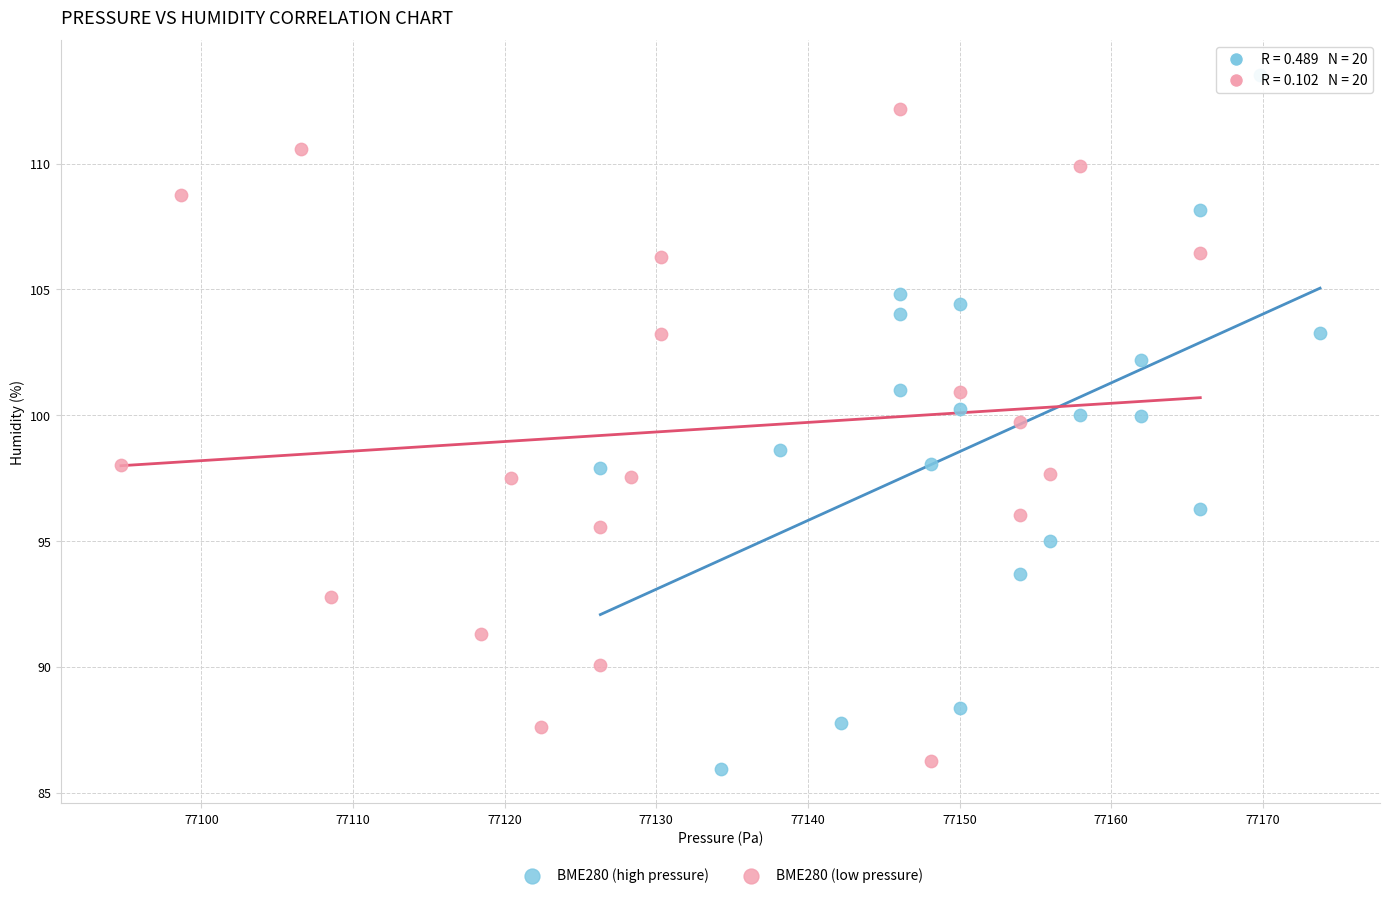

Which series contains the highest Y value?

BME280 (high pressure)